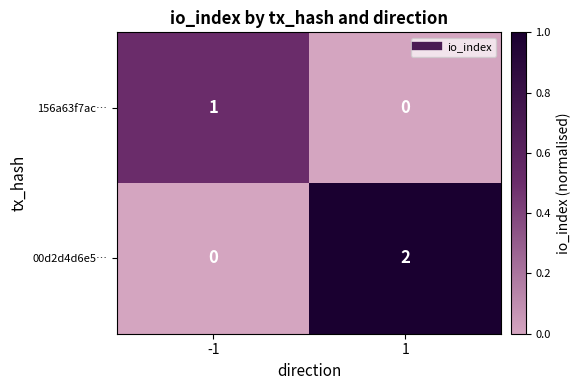

Between -1 and 1, which series saw the biggest shift?

00d2d4d6e5…